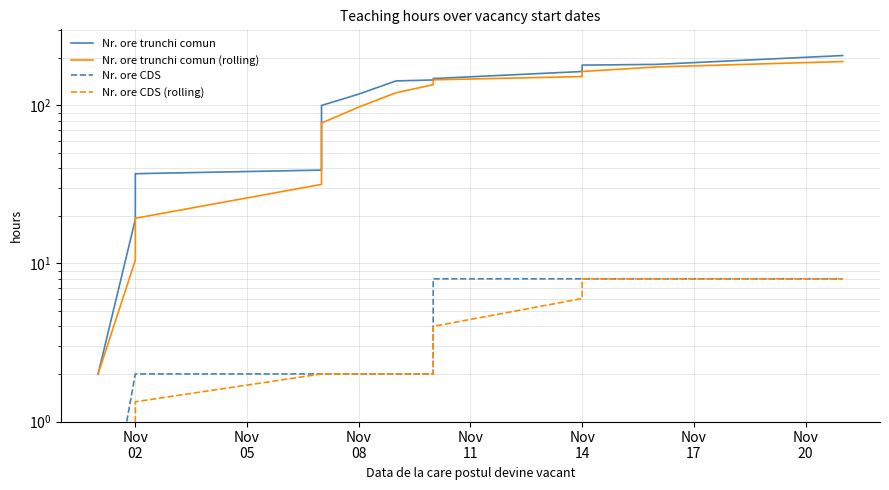

What is the label of the 2nd point from the left?

Nov 02